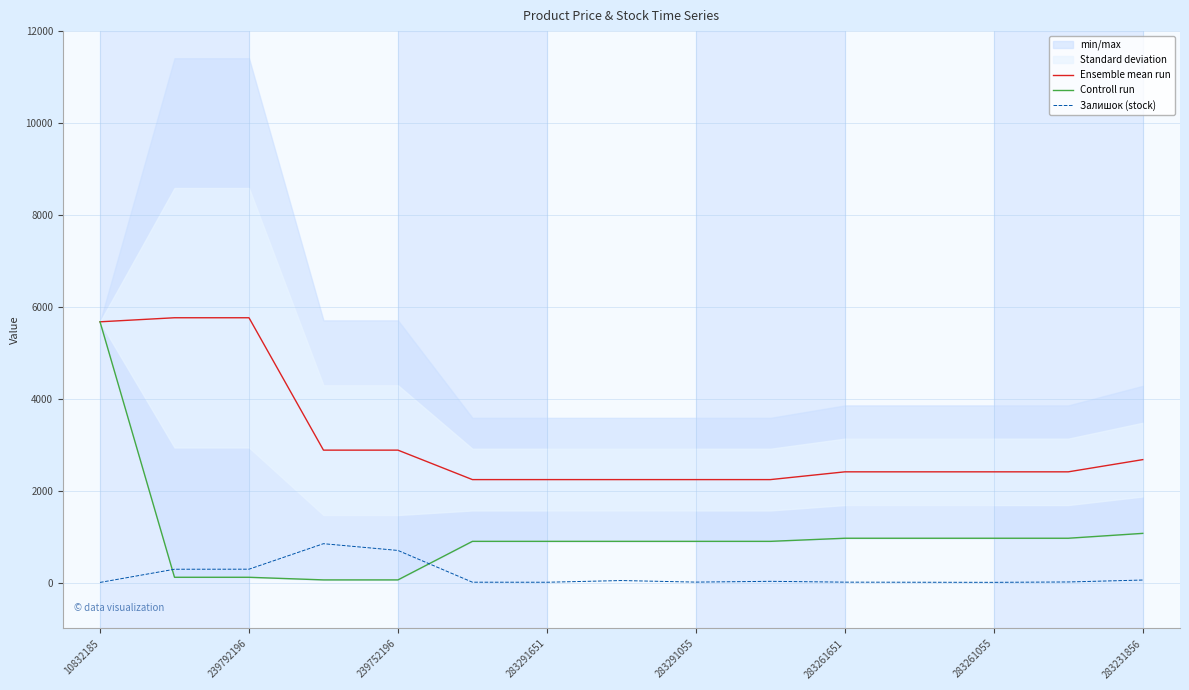

The Ensemble mean run series shows 2674.4 at 283231856. True or false?

True